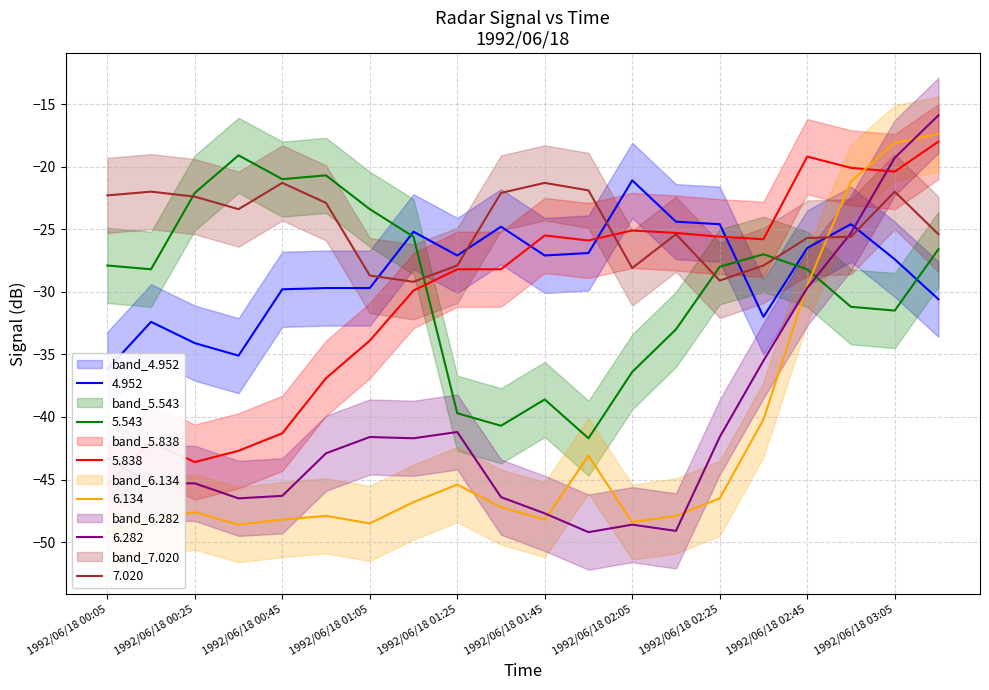

Is it true that 5.838 equals -40.3 at 1992/06/18 01:25?

False